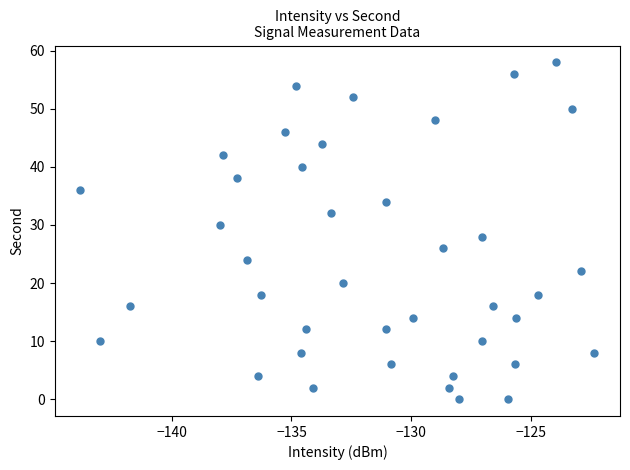

What is the range of Y values (max minus min)?

58